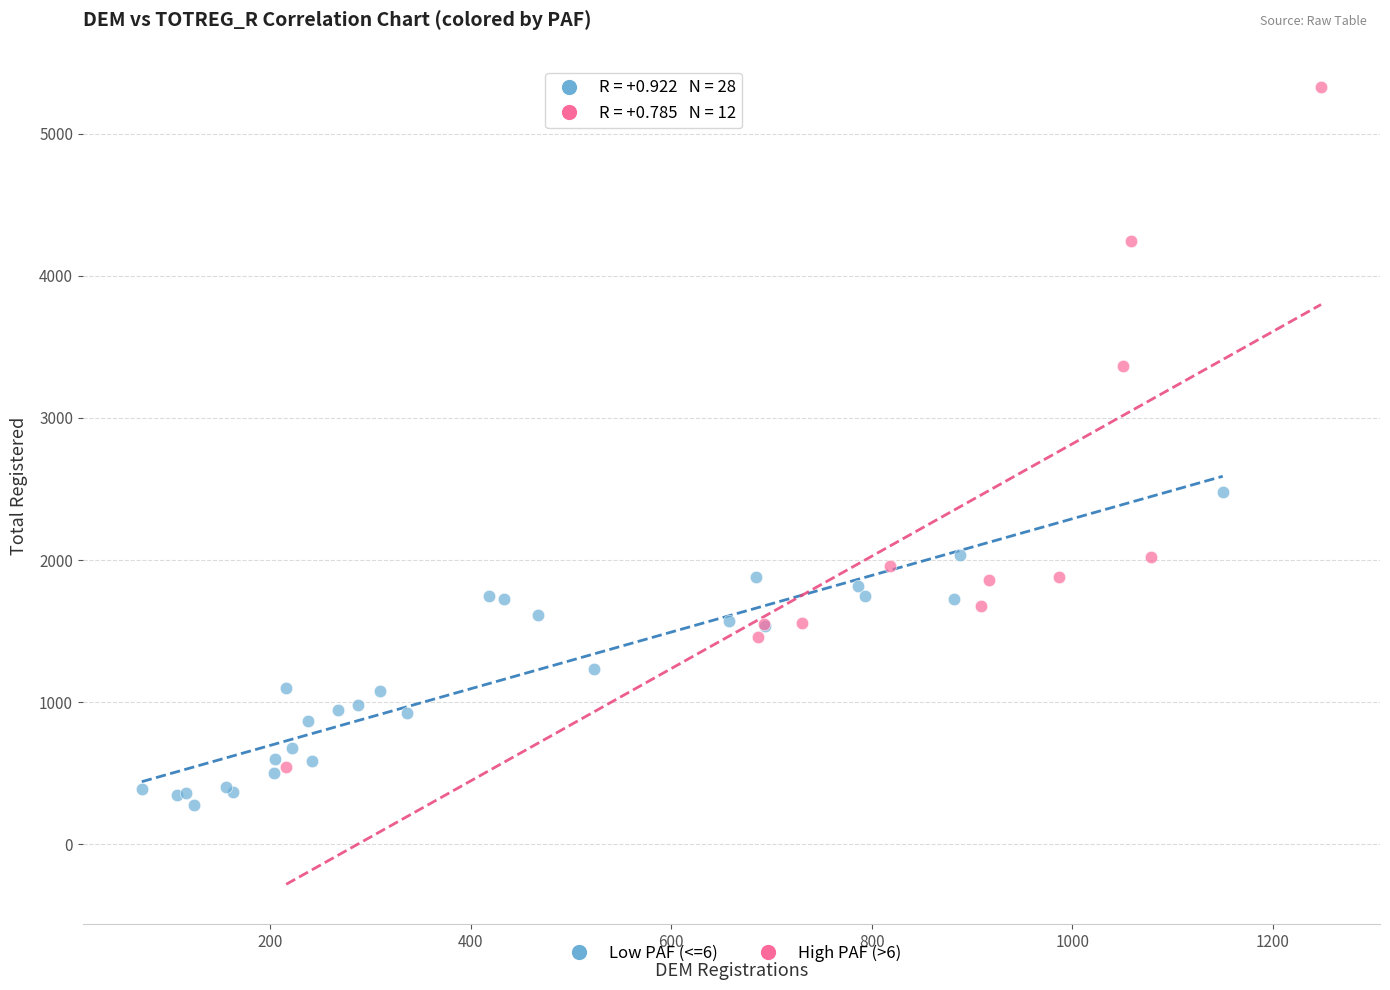

Which series contains the highest Y value?

High PAF (>6)